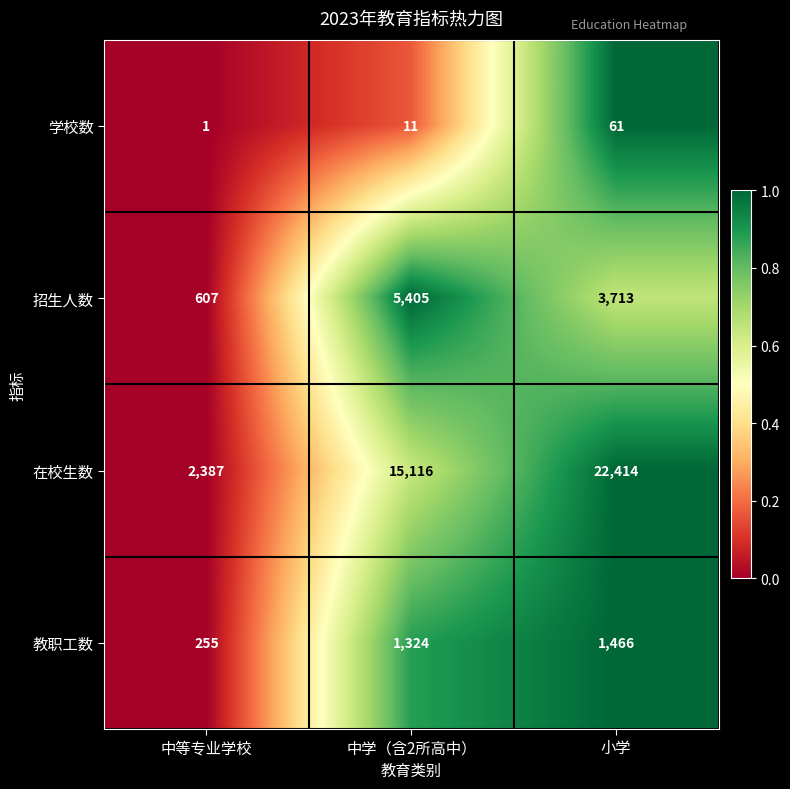

Which category has the lowest value across all series?

中等专业学校